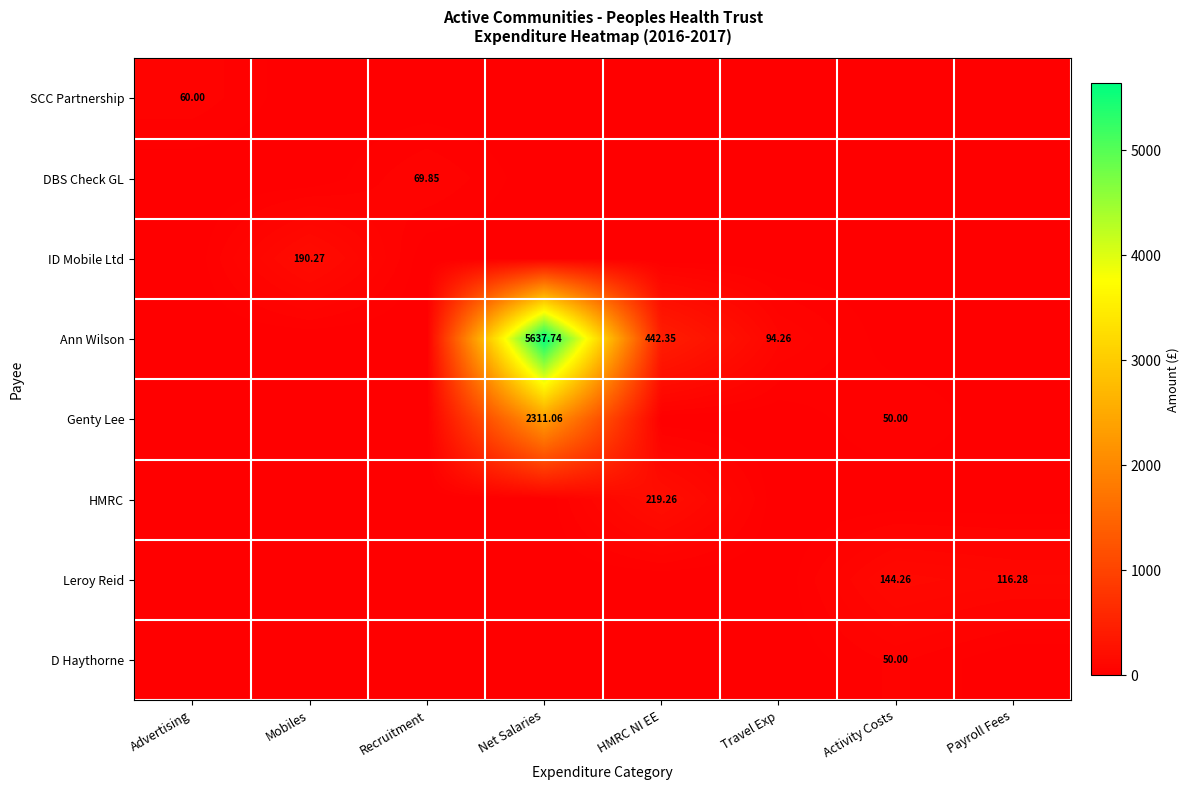

Which series has the widest spread of values?

Ann Wilson